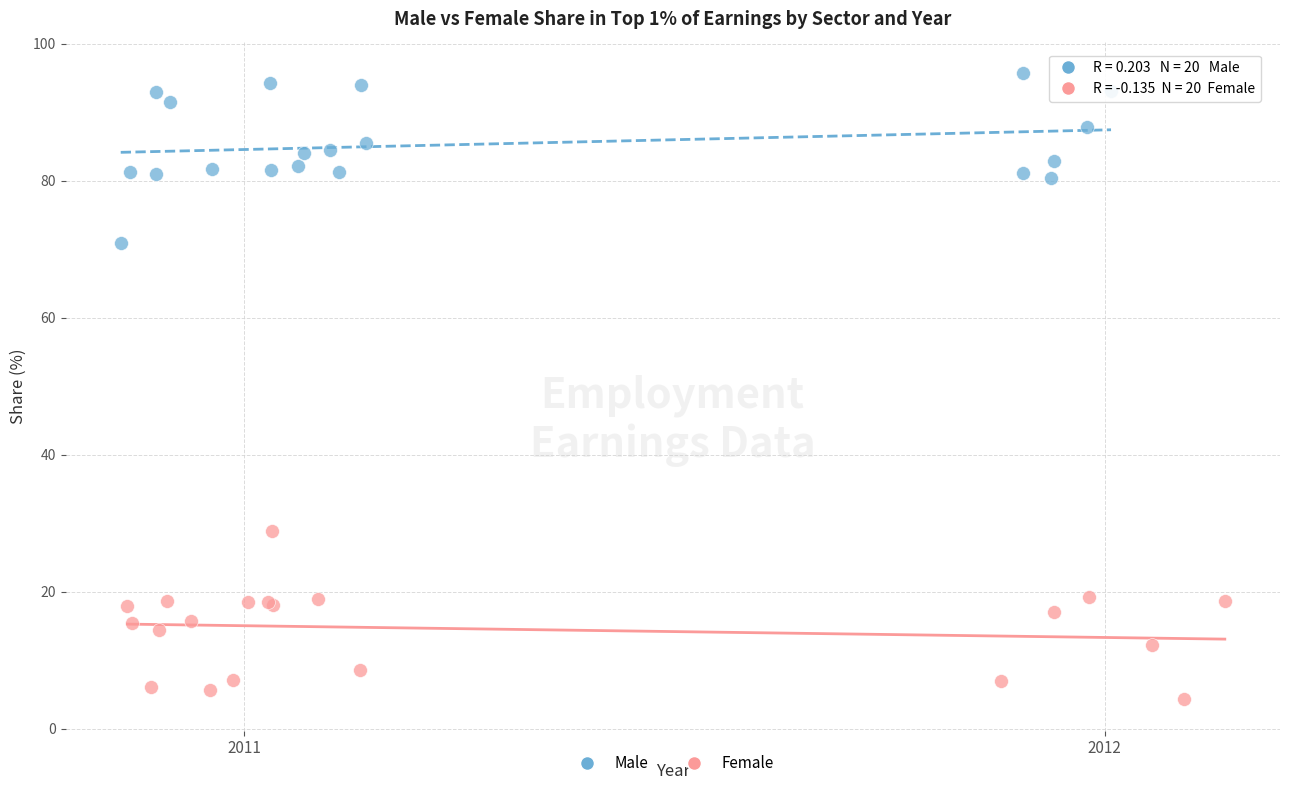

Which series reaches the minimum Y coordinate?

Female